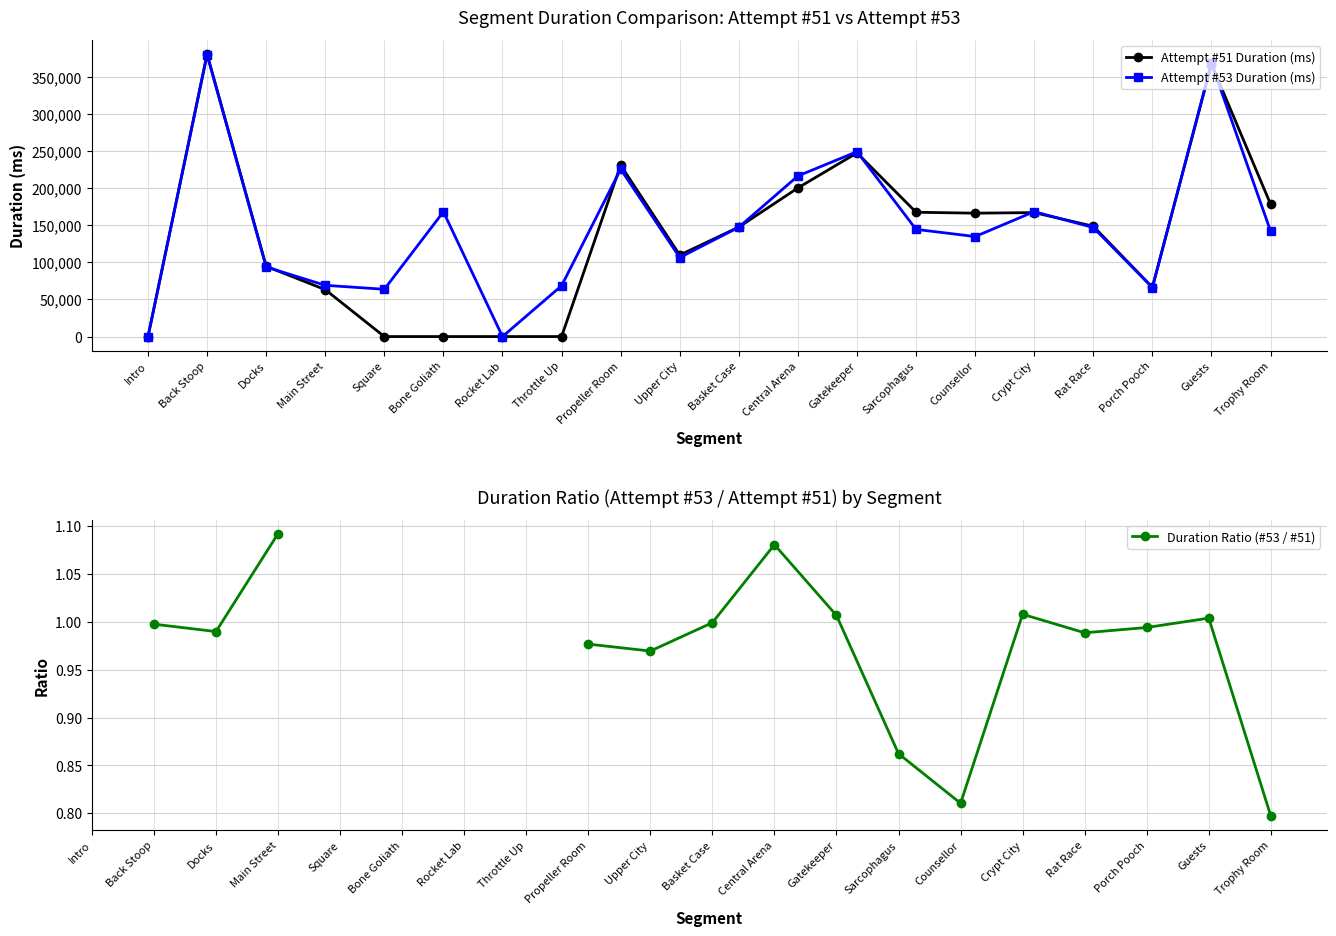

Rank the series by their maximum value, from highest to lowest.

Attempt #51 Duration (ms), Attempt #53 Duration (ms), Duration Ratio (#53 / #51)